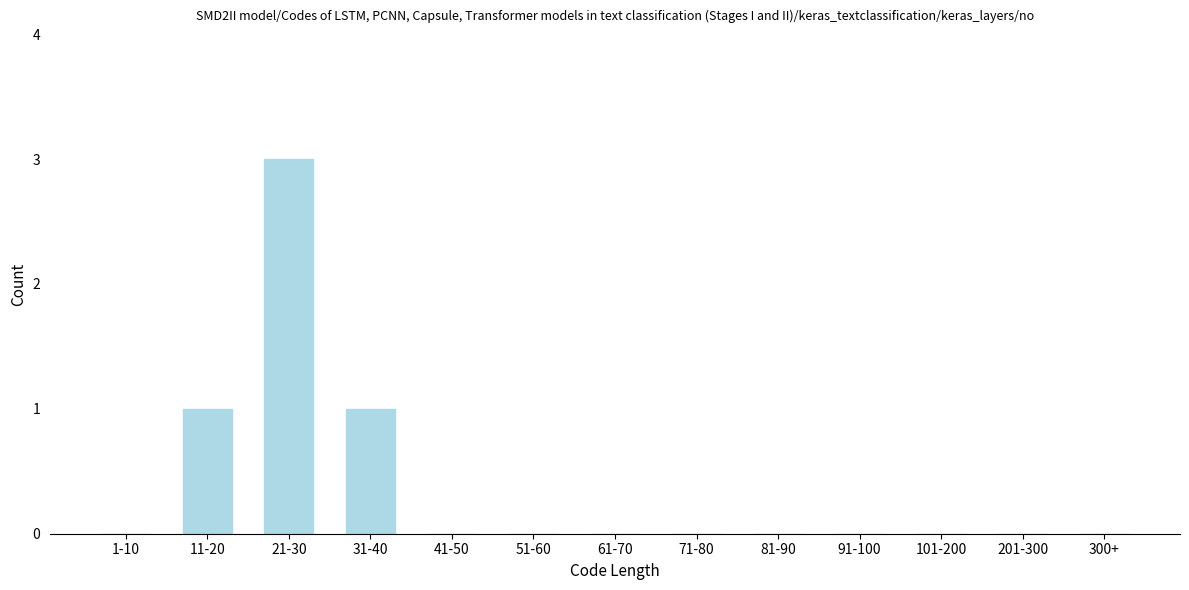

Reading left to right, extract all data points from this chart.

1-10=0	11-20=1	21-30=3	31-40=1	41-50=0	51-60=0	61-70=0	71-80=0	81-90=0	91-100=0	101-200=0	201-300=0	300+=0